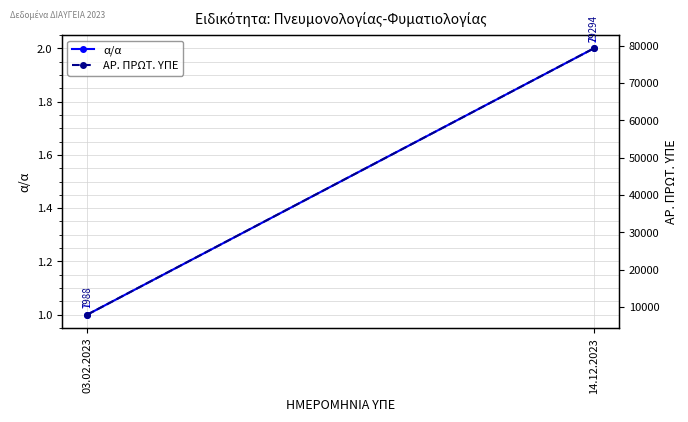

Which category has the highest value across all series?

14.12.2023